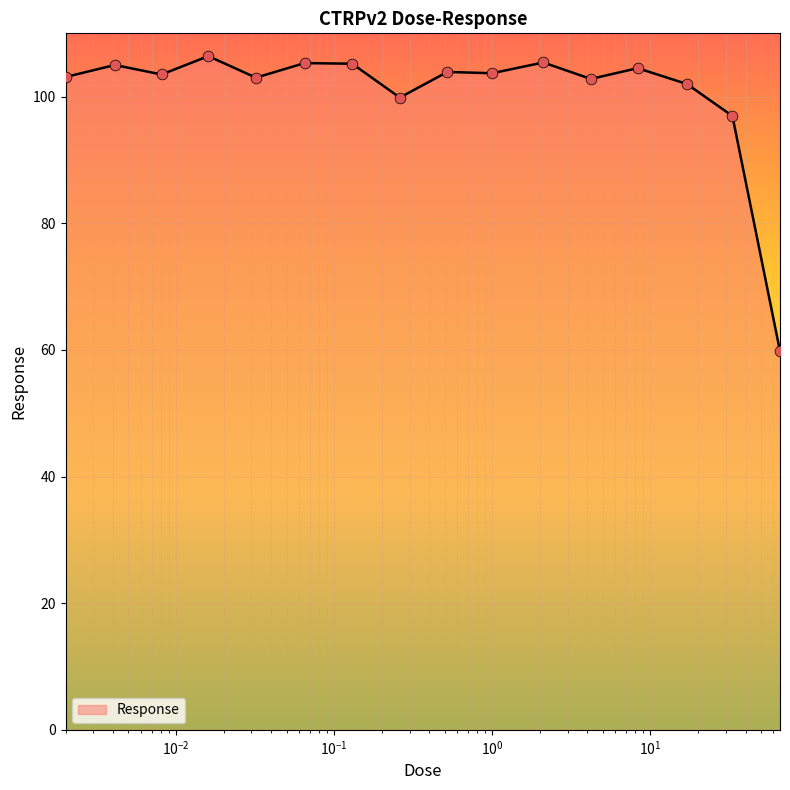

What is the greatest value displayed?

106.4